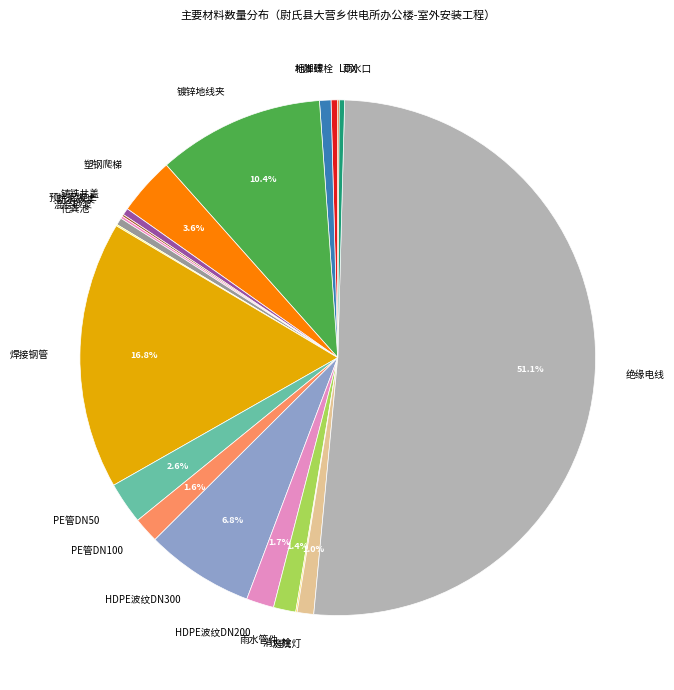

Which slice is the largest?

绝缘电线